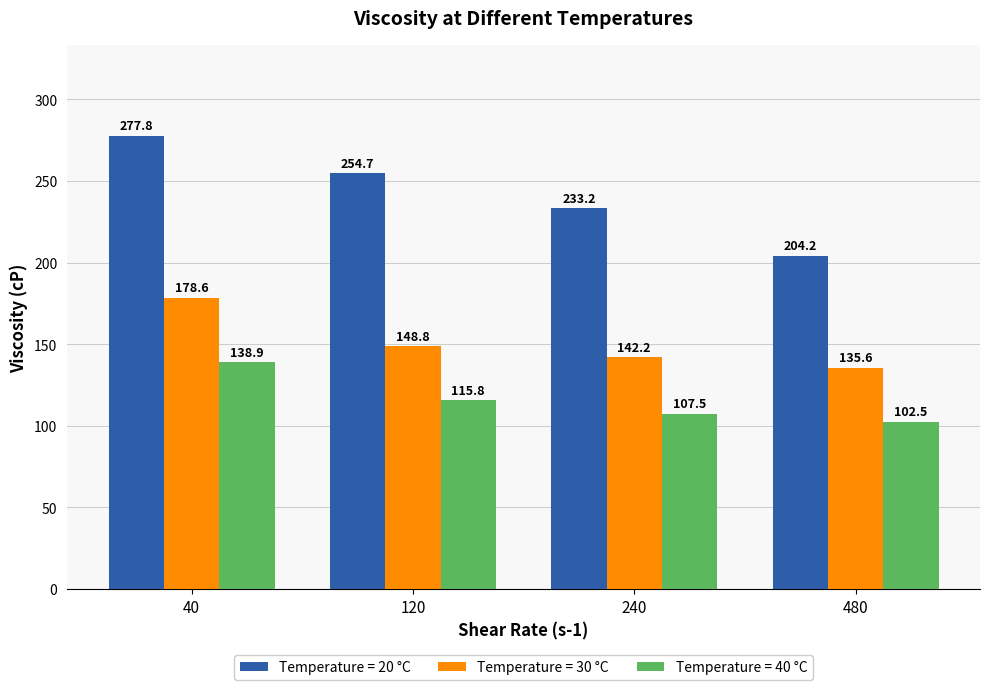

How many groups of bars are there?

4